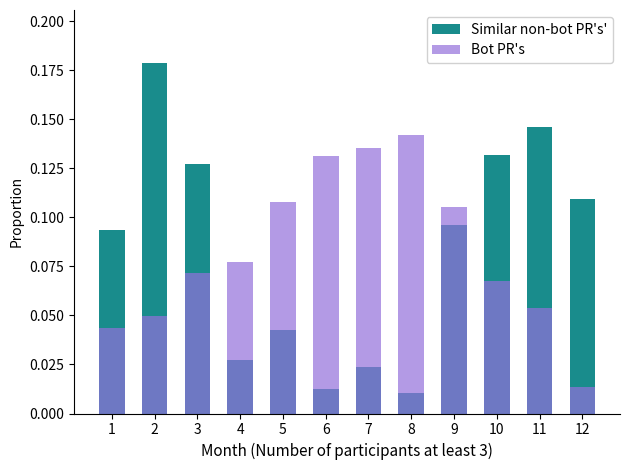

The value of Bot PR's at 3 is 0.0. True or false?

False